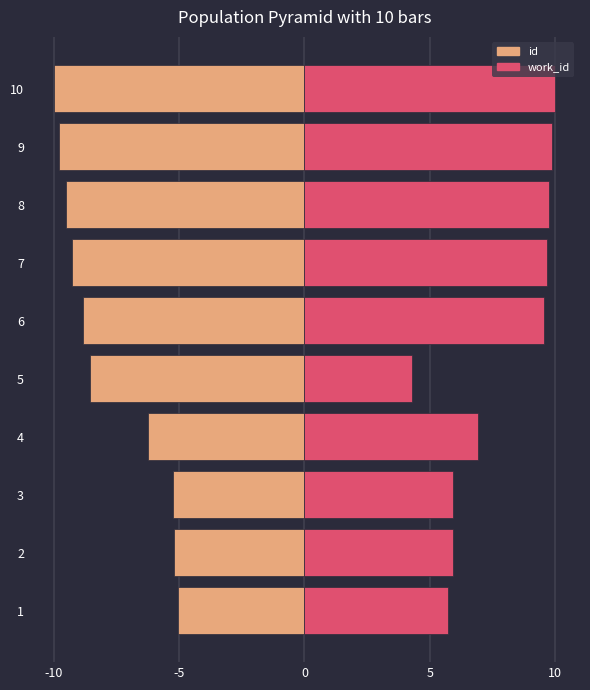

The value of work_id at 7 is 5.1. True or false?

False